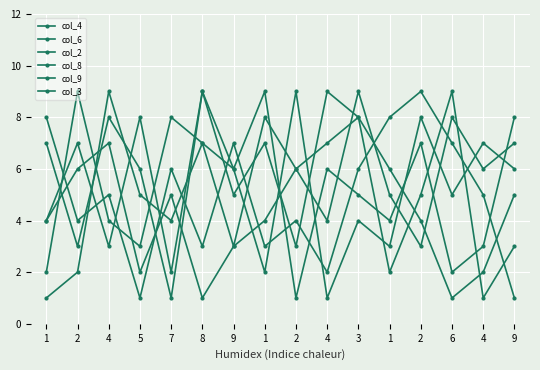

How many lines are shown in the chart?

6